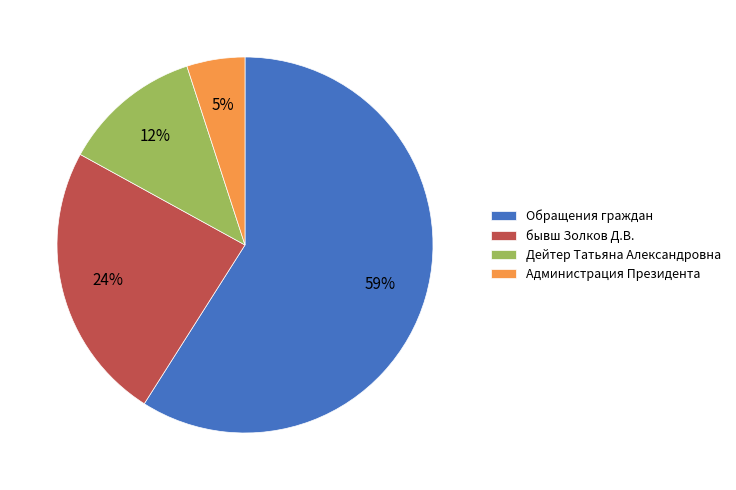

How many segments does this pie chart have?

4